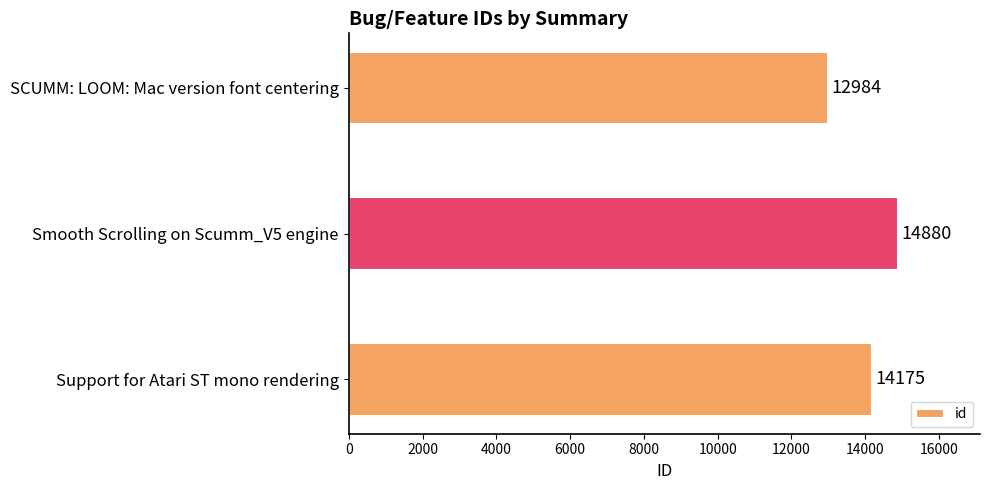

How many categories are shown in the chart?

3